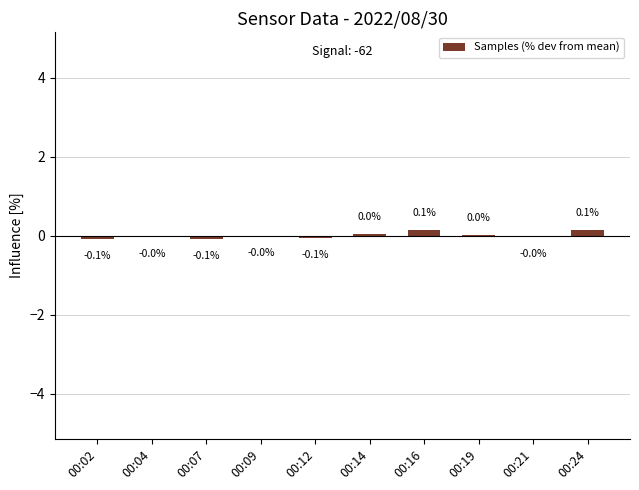

What is the change in value from 00:02 to 00:24?

+0.2